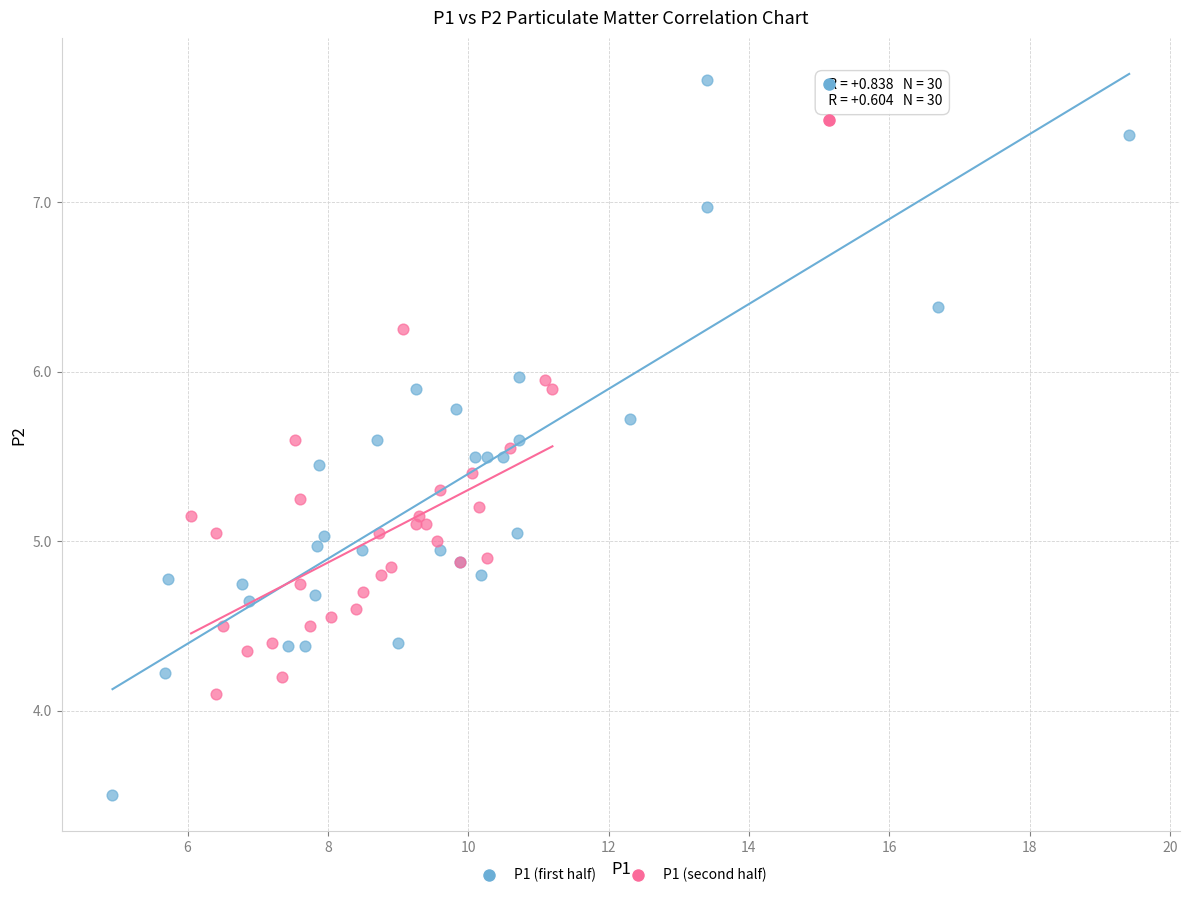

Which series contains the lowest Y value?

P1 (first half)